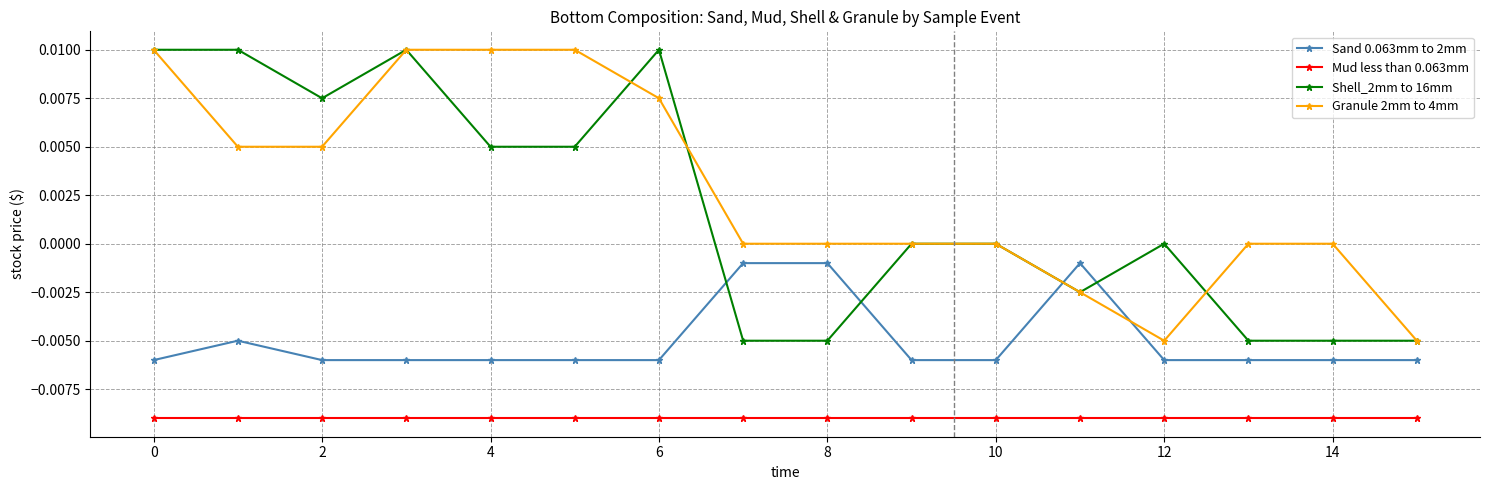

What is the sum of all Sand 0.063mm to 2mm values?

-0.1